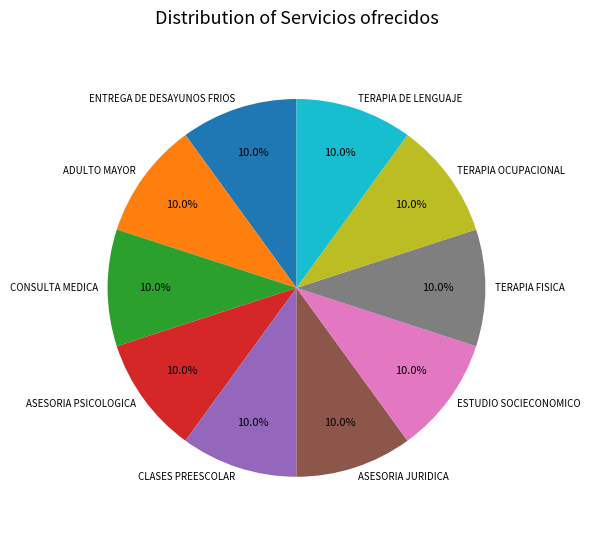

To the nearest percent, what is the difference between the largest and smallest slice percentages?

0%